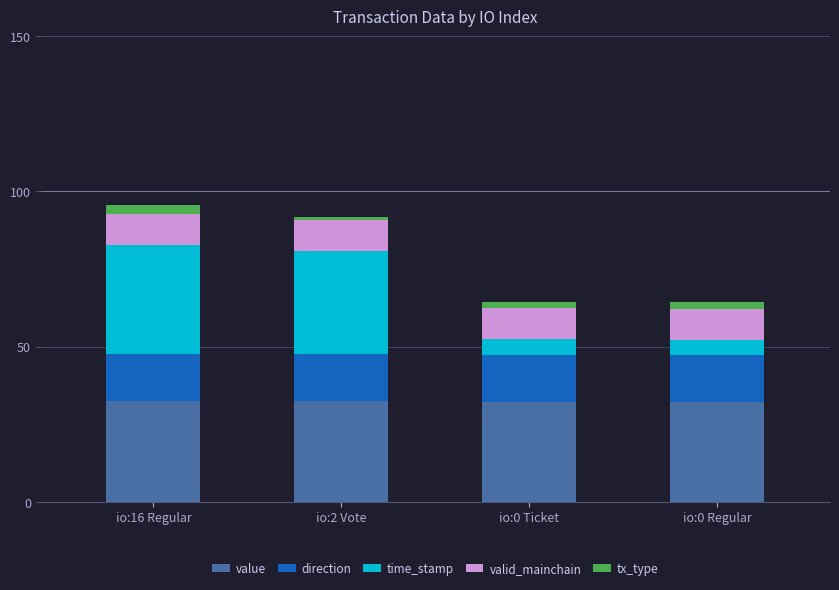

What is the lowest value of the value series?

32.3